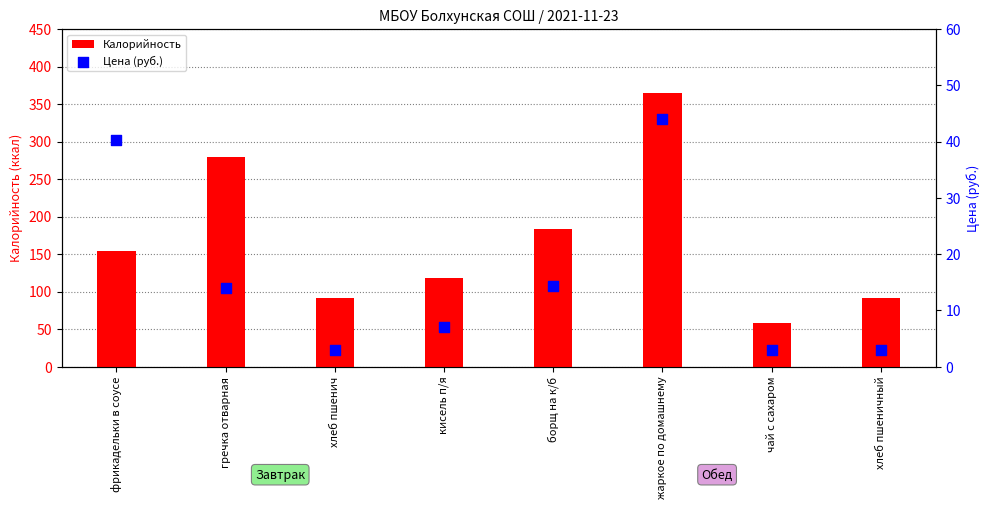

At which category is the sum across all series the highest?

жаркое по домашнему